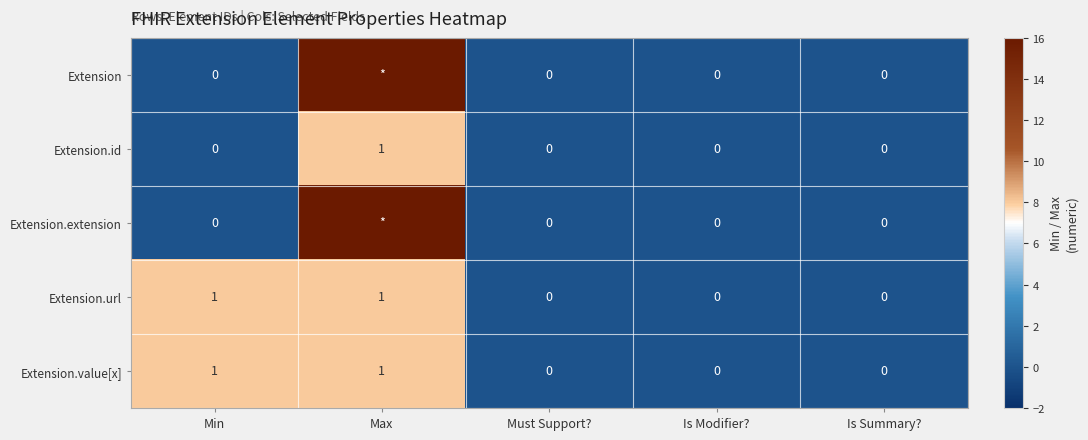

Count the Extension.id values in the range 0 to 1.

5